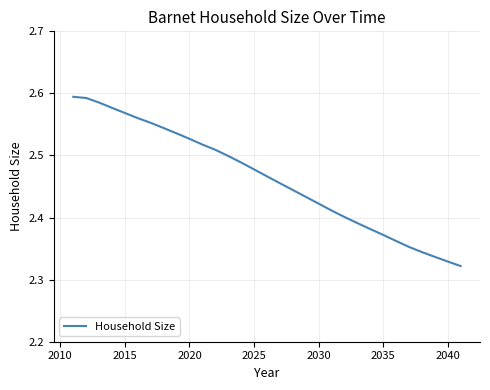

True or false: the data shows 1.6 at 2030.

False